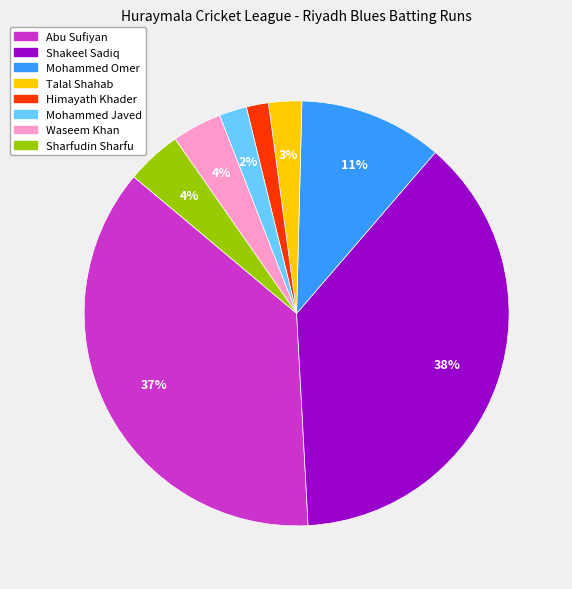

Is there a majority slice in this chart?

No